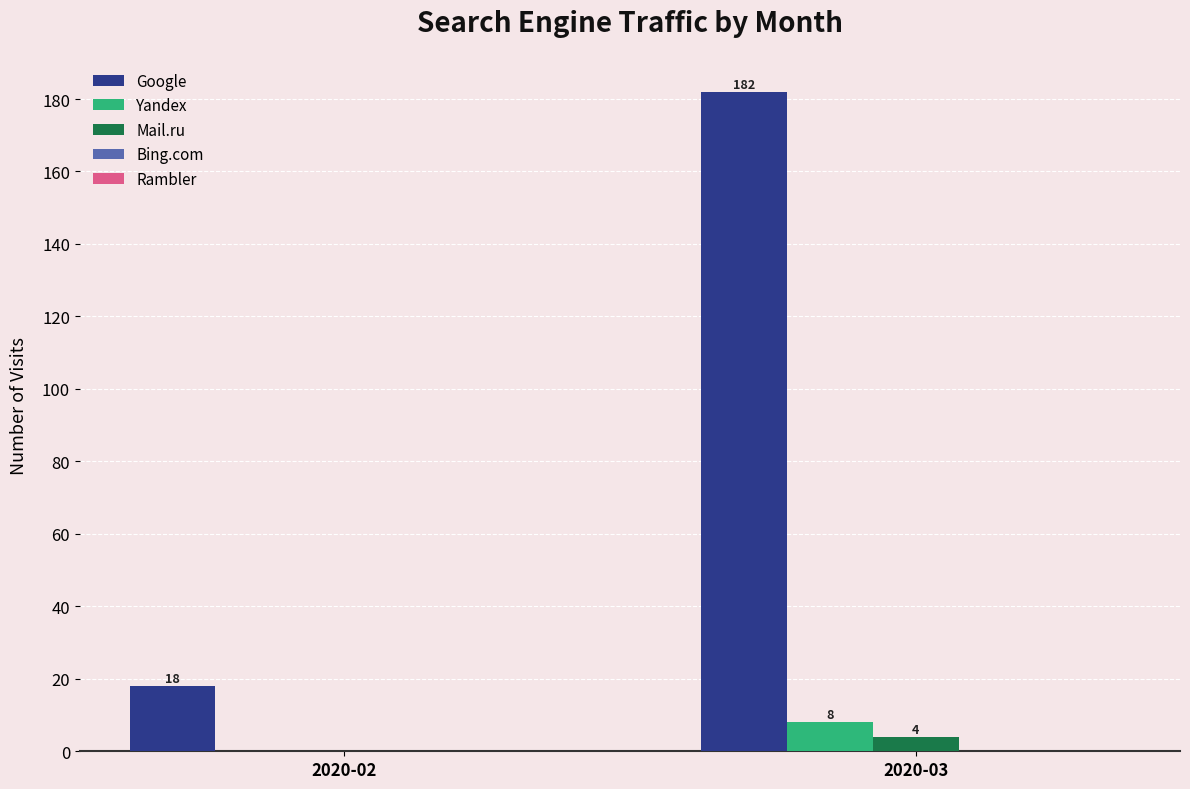

What is the highest value of the Mail.ru series?

4